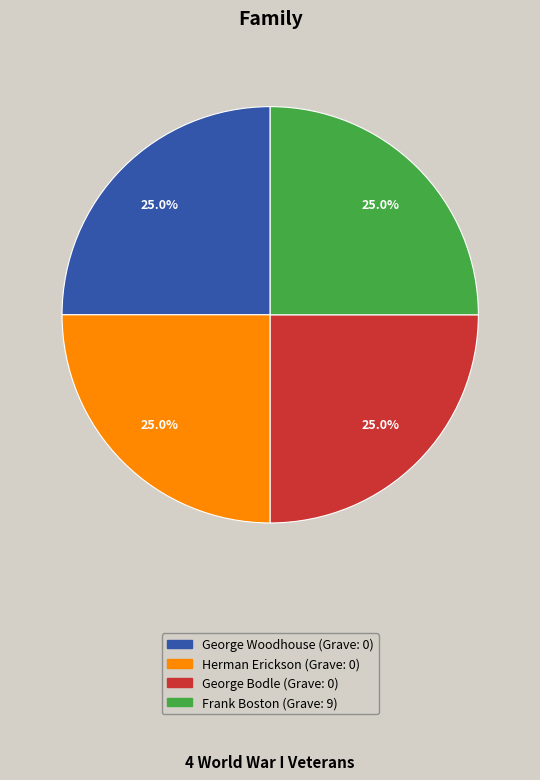

What is the total percentage of George Woodhouse and George Bodle?

50.0%